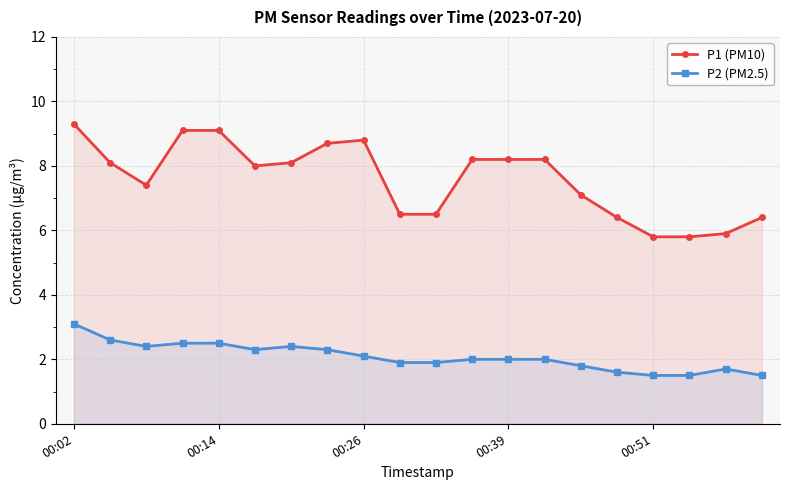

True or false: P1 (PM10) and P2 (PM2.5) cross at least once.

False